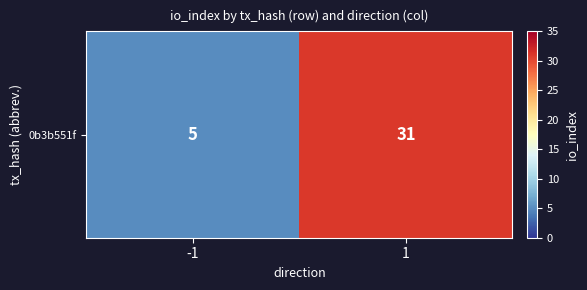

What is the minimum value shown in the chart?

5